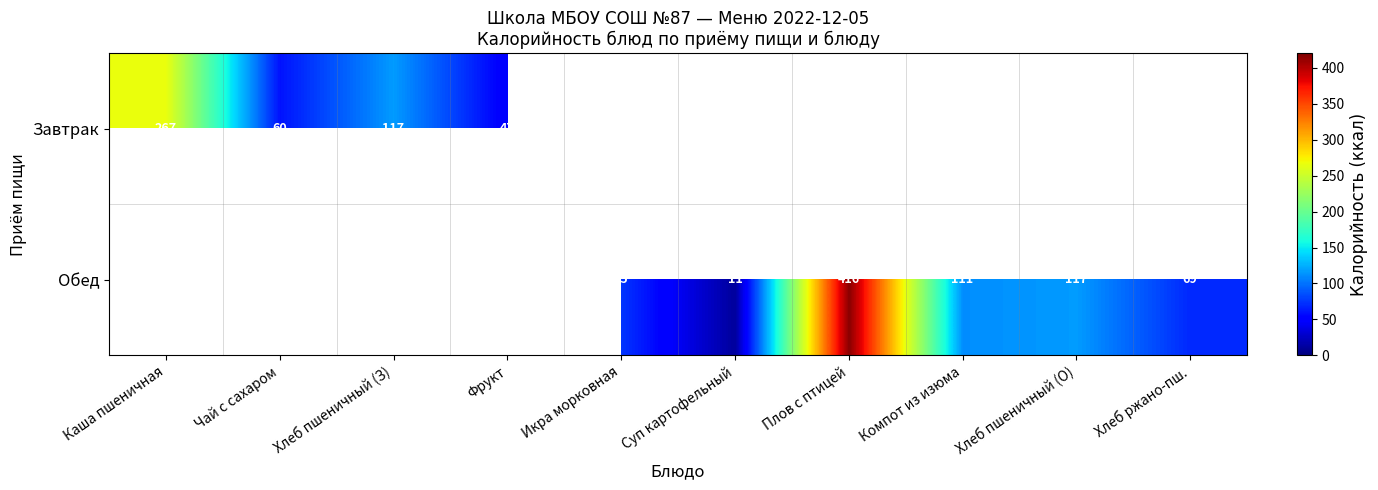

The value of Завтрак at Каша пшеничная is 65. True or false?

False